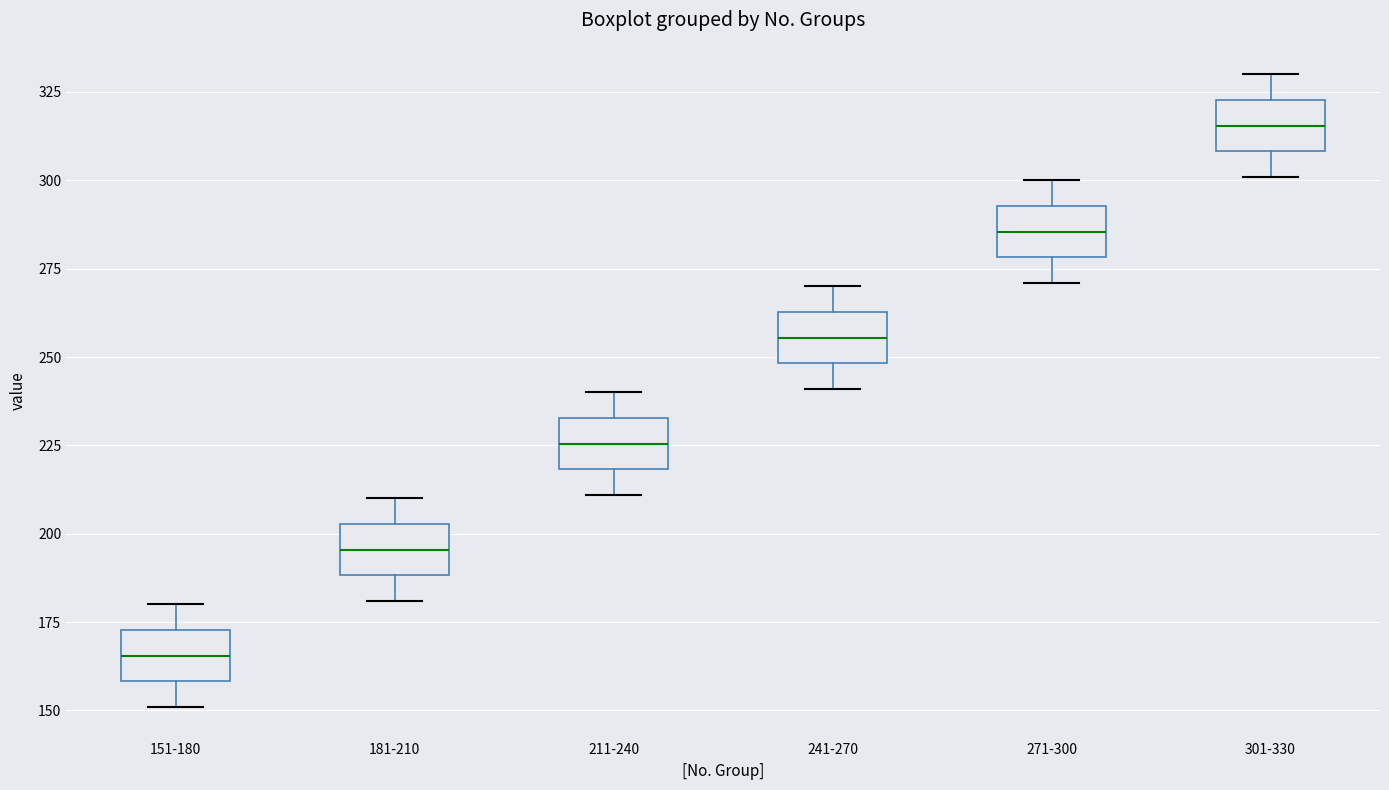

Where is the lower edge of the box for 301-330 on the y-axis? The values are not printed on the chart, so give them approximately, as read against the axis.

310